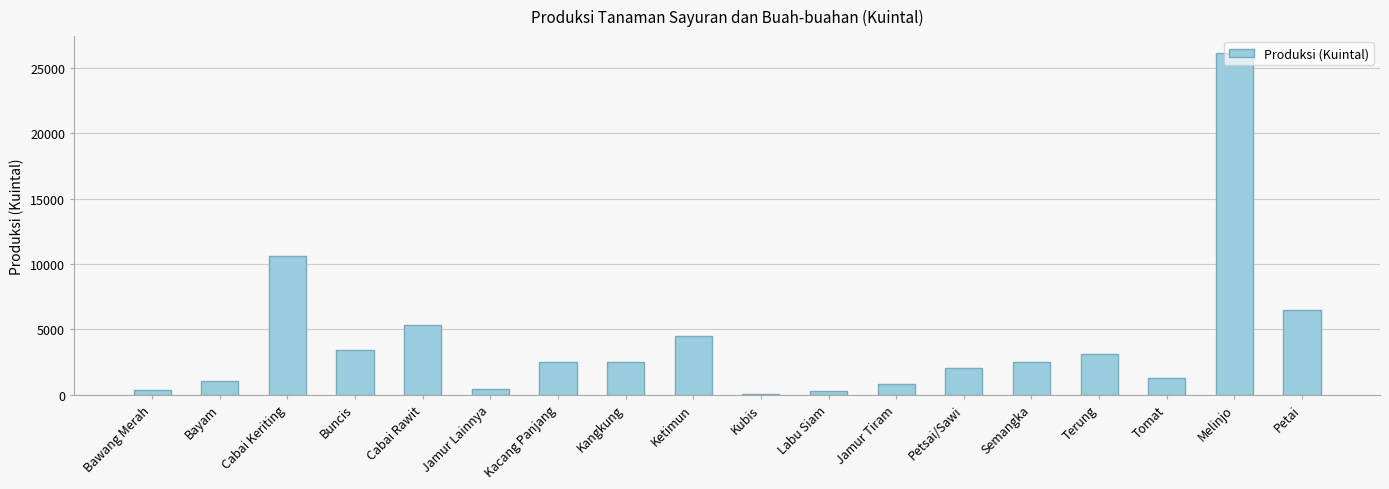

What is the sum of the values at Cabai Keriting and Cabai Rawit?

15995.9